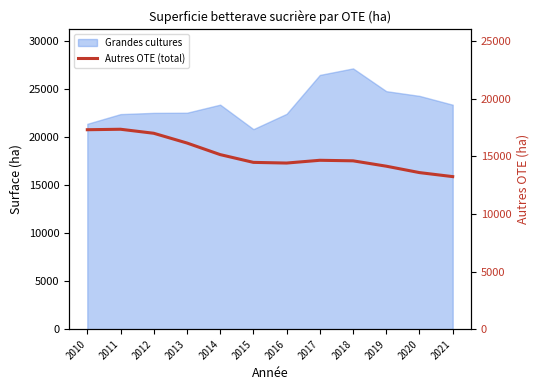

Between 2020 and 2018, which is larger?

2018